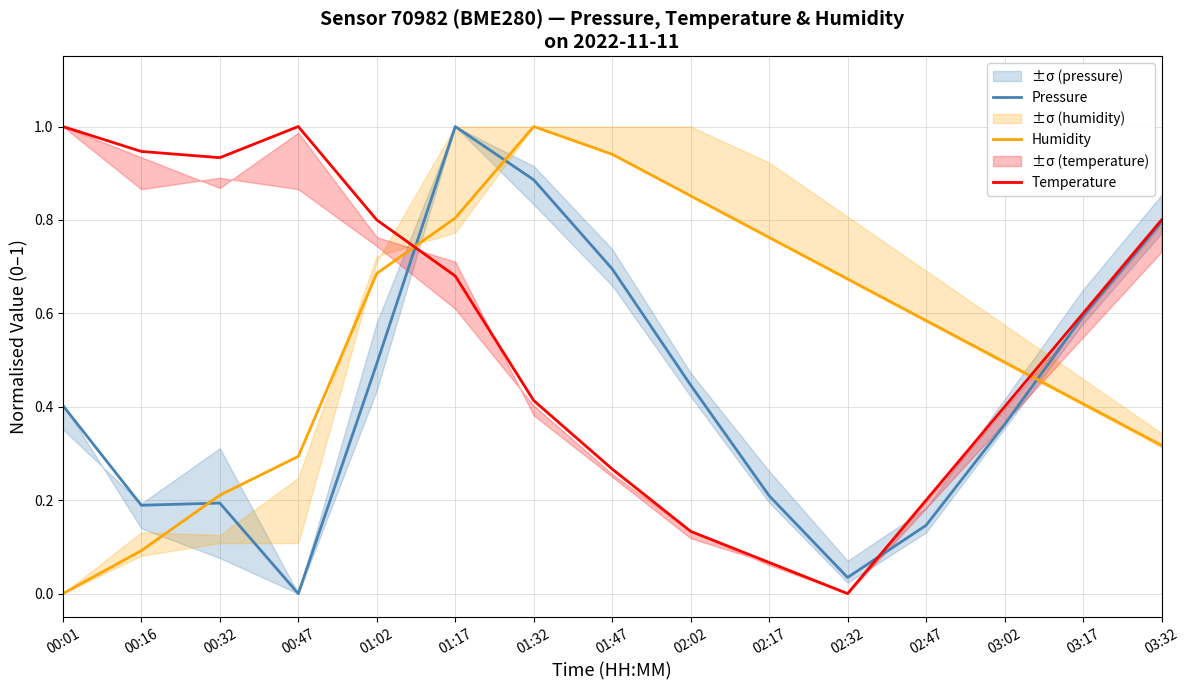

True or false: Humidity has more than 0 points higher than both neighbors.

True